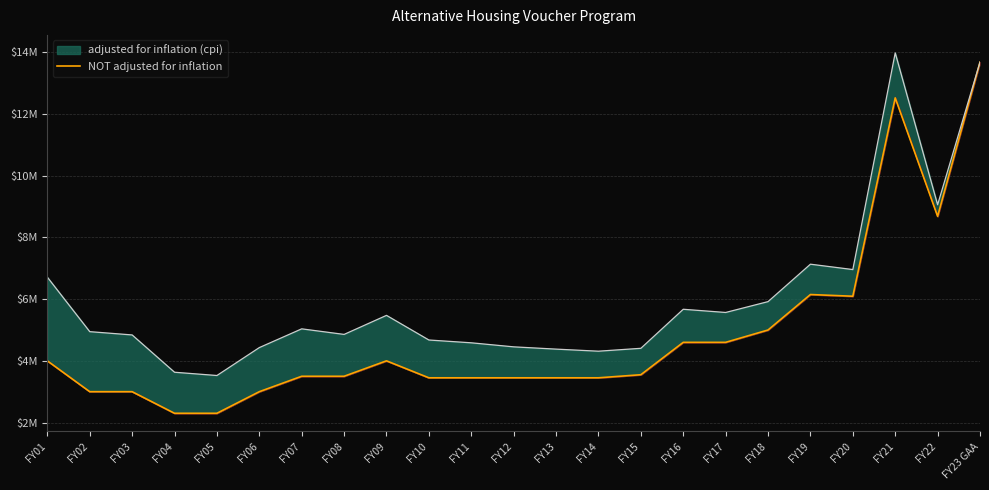

True or false: the data shows 1941351 at FY08.

False